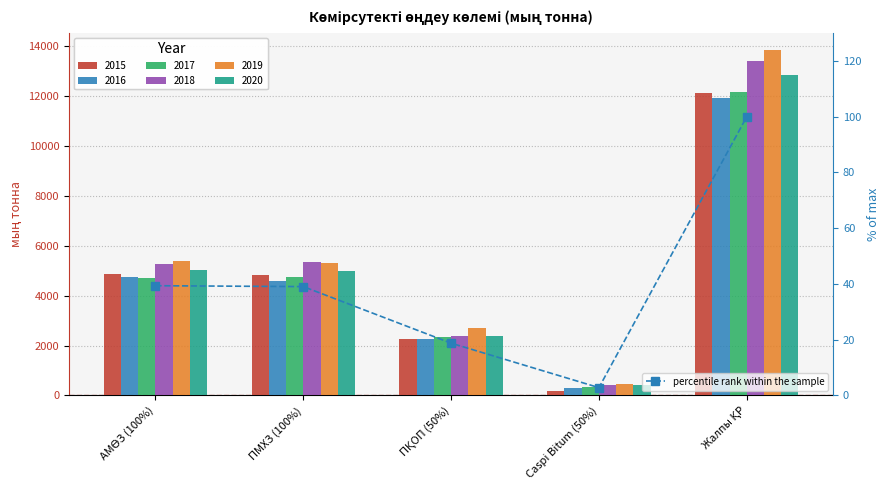

Count the number of categories in the chart.

5